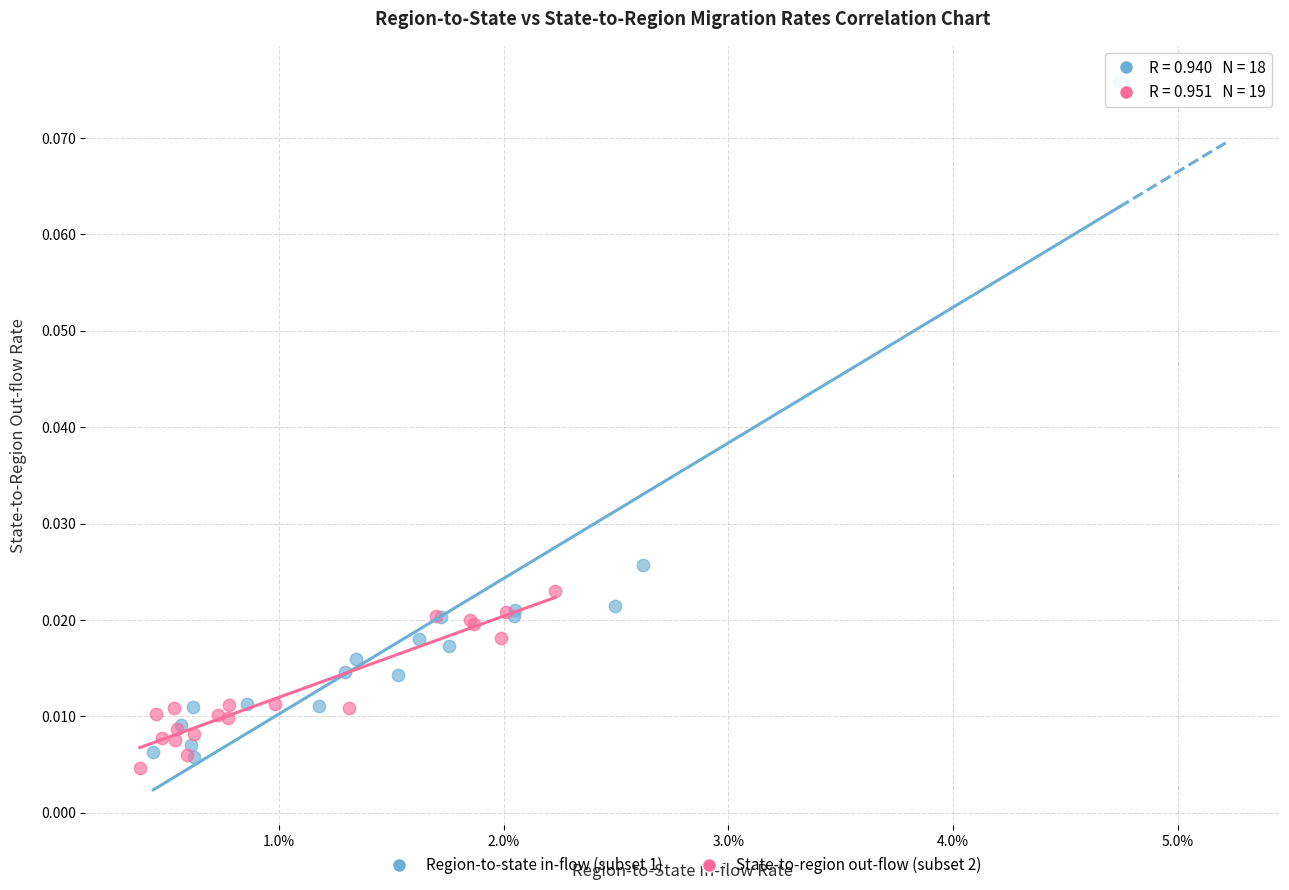

Which series reaches the maximum Y coordinate?

Region-to-state in-flow (subset 1)